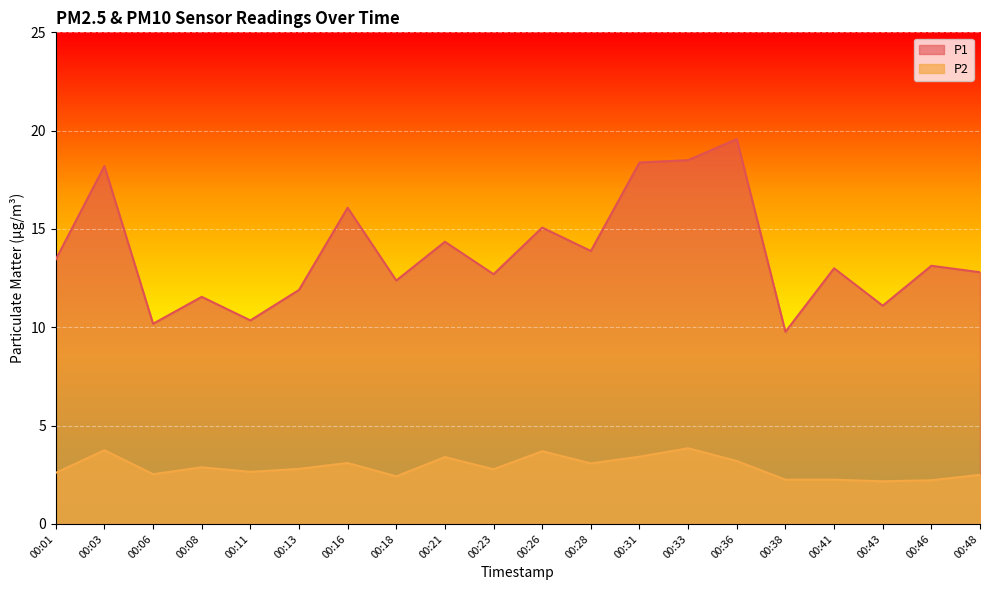

Which has a higher value, 00:26 or 00:21?

00:26